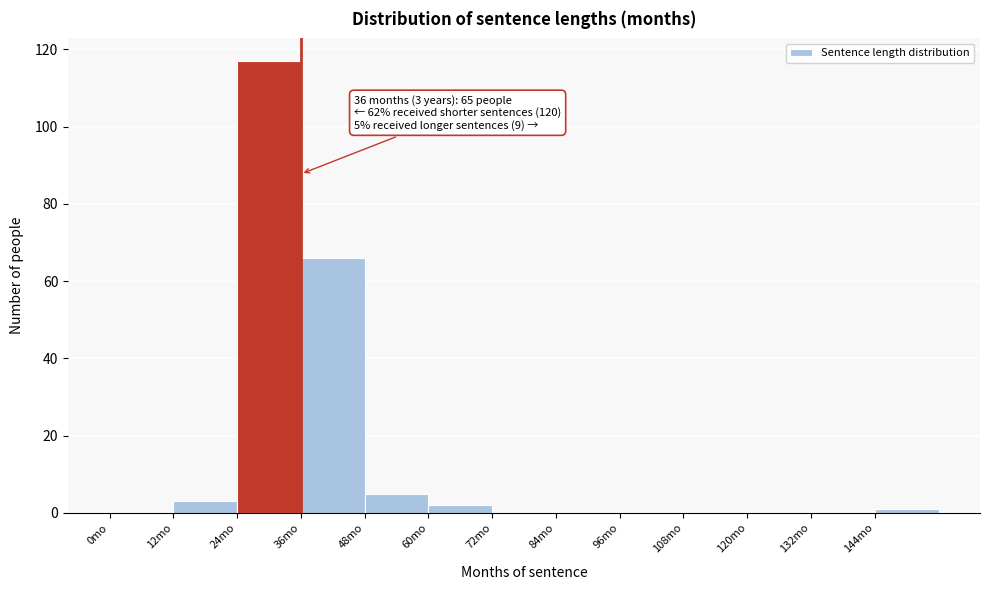

Which range on the x-axis has the tallest bar?

24 to 36